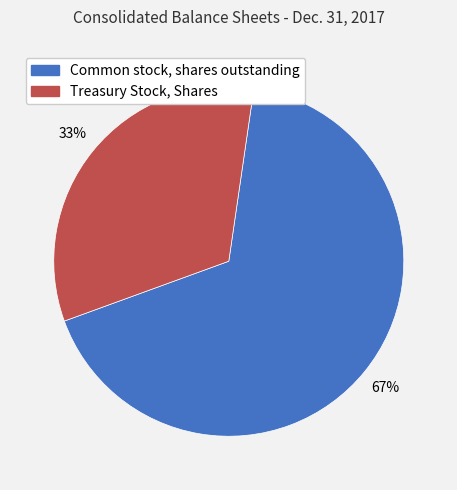

The Common stock, shares outstanding slice represents 67% of the pie. True or false?

True